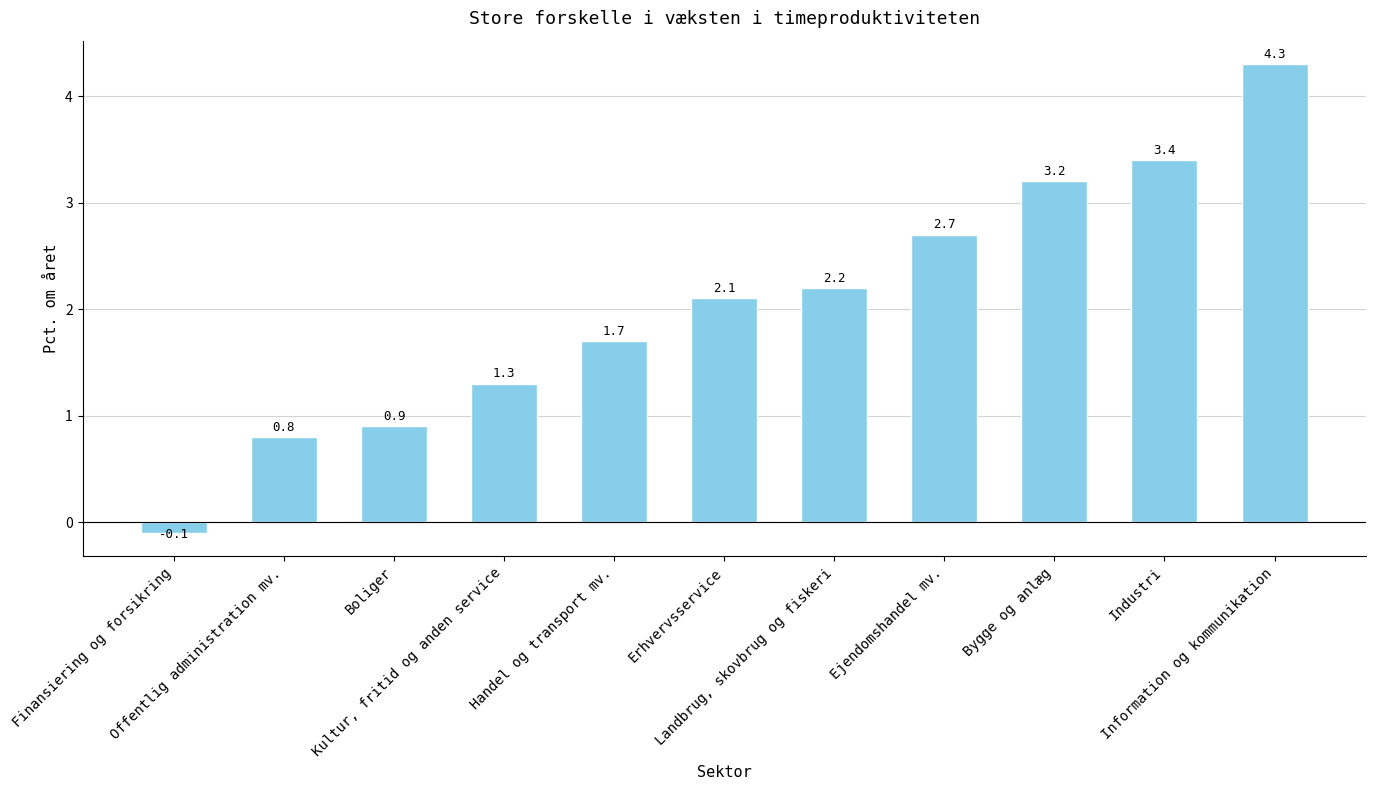

Count the number of categories in the chart.

11